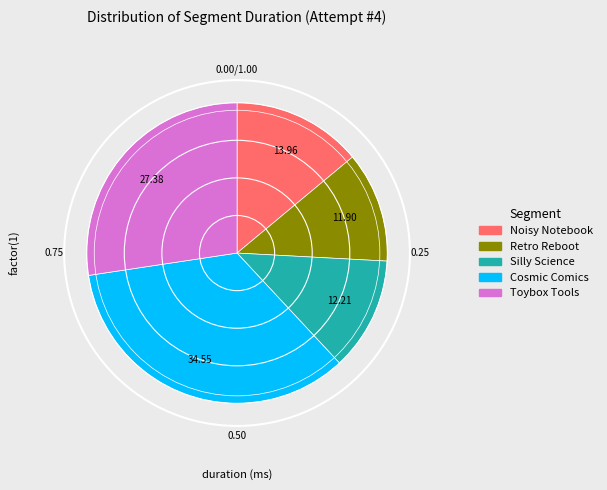

Is Retro Reboot the majority of the pie?

No